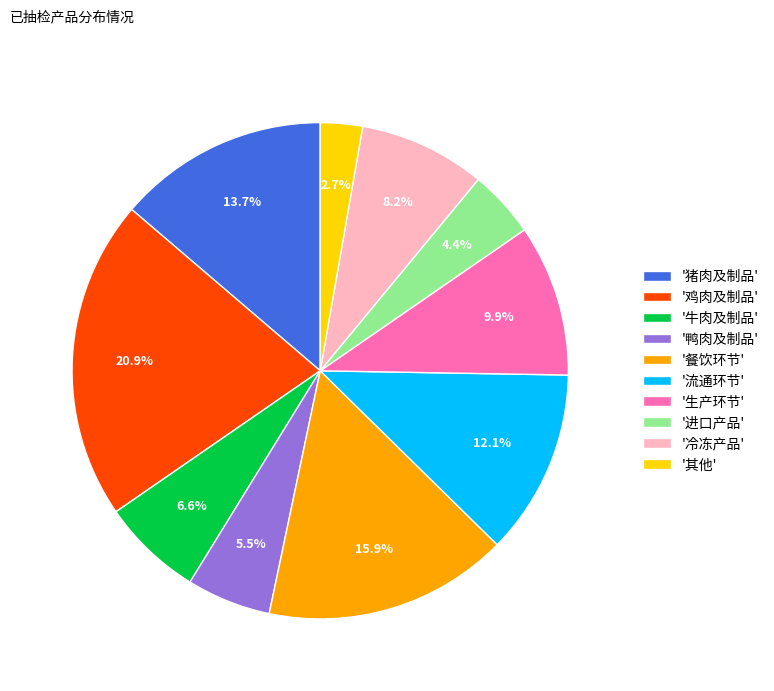

Which category has the biggest portion of the pie?

'鸡肉及制品'